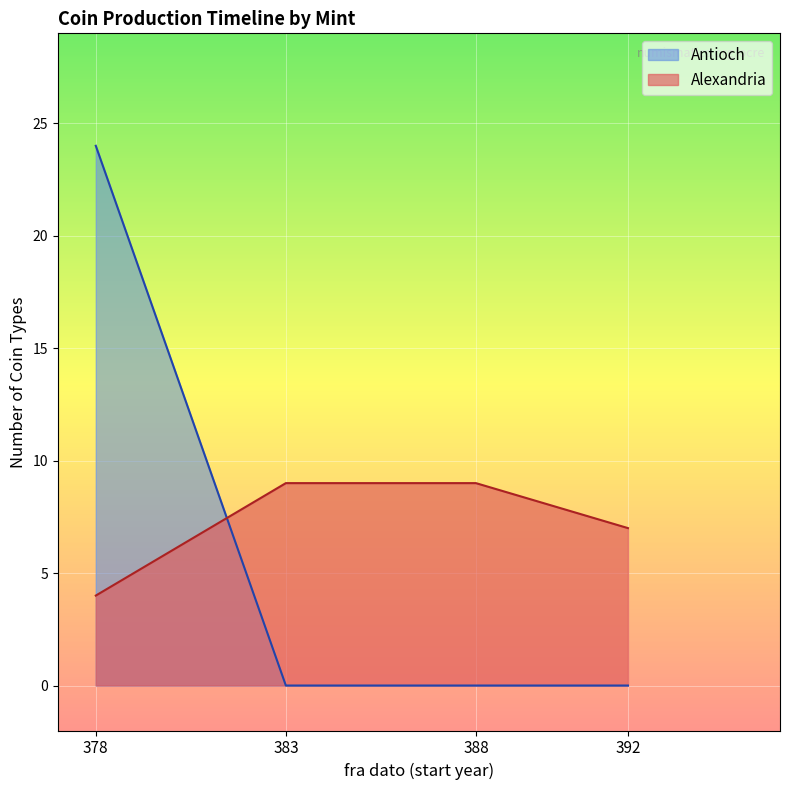

What is the spread (max minus min) of values at 392?

7